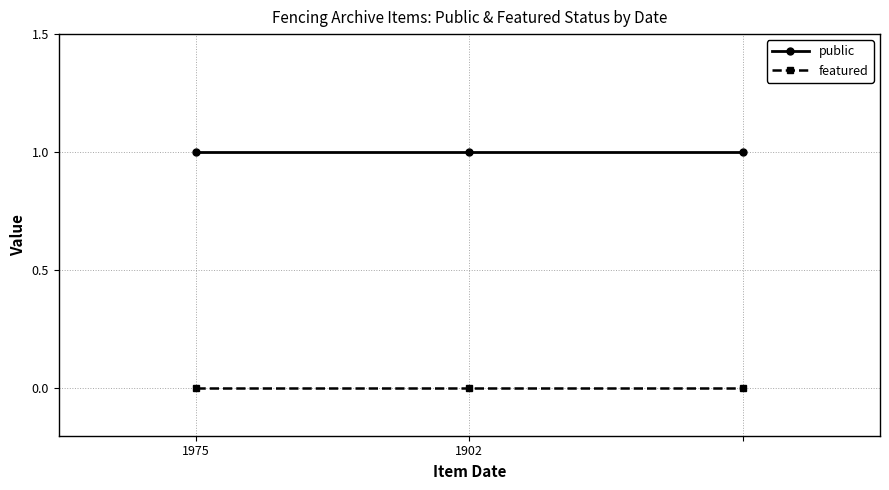

Rank the series by their maximum value, from lowest to highest.

featured, public